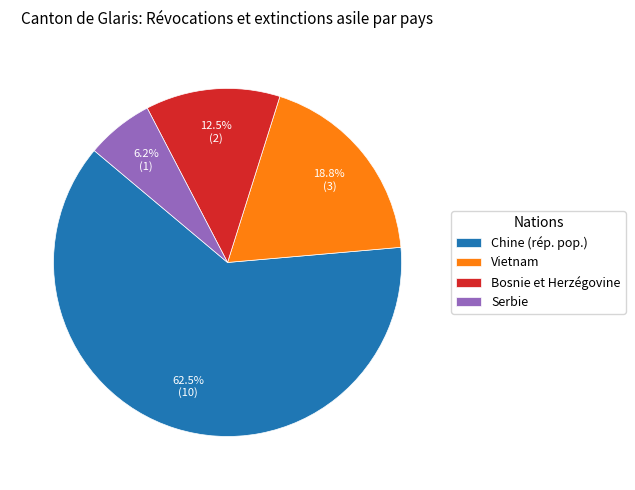

To the nearest percent, what portion does Serbie represent?

6%